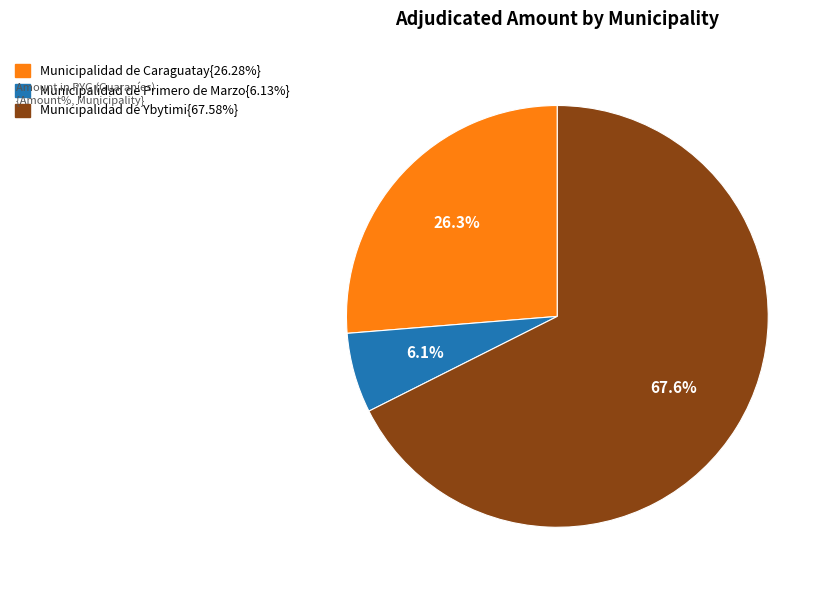

Does any single category account for the majority?

Yes